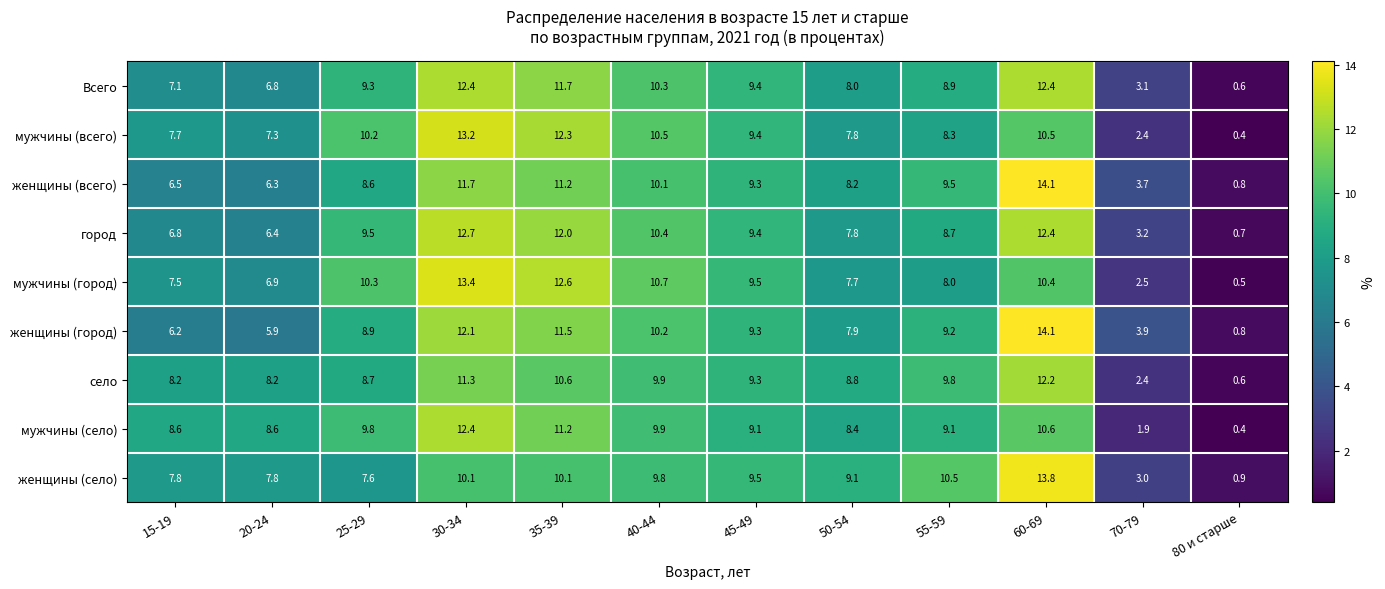

Which category has the lowest value across all series?

80 и старше